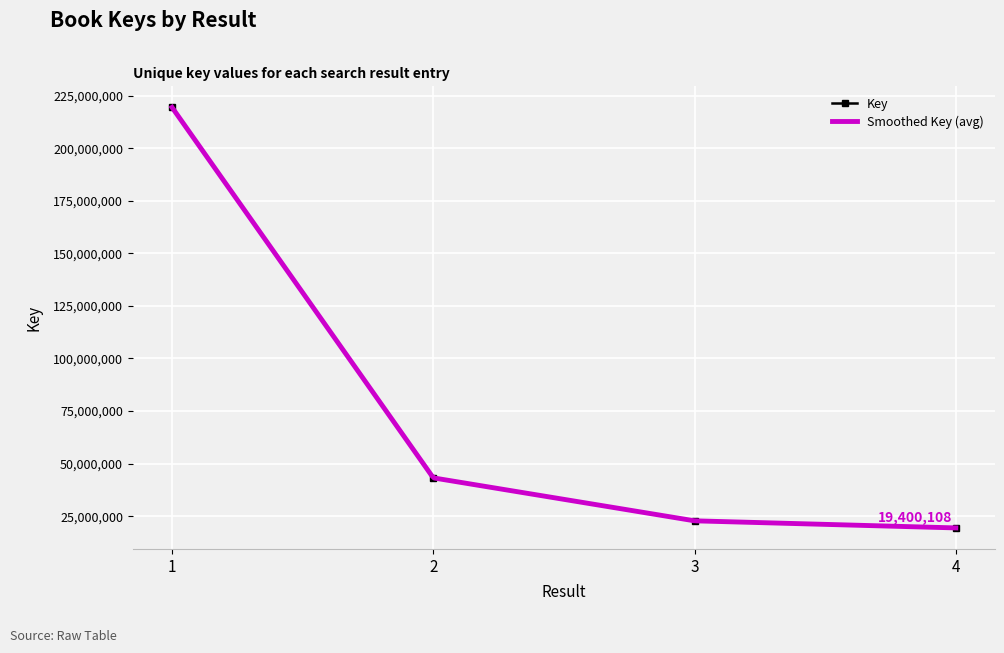

Reading right to left, extract all data points from this chart.

19400108	22773532	43208660	219478898